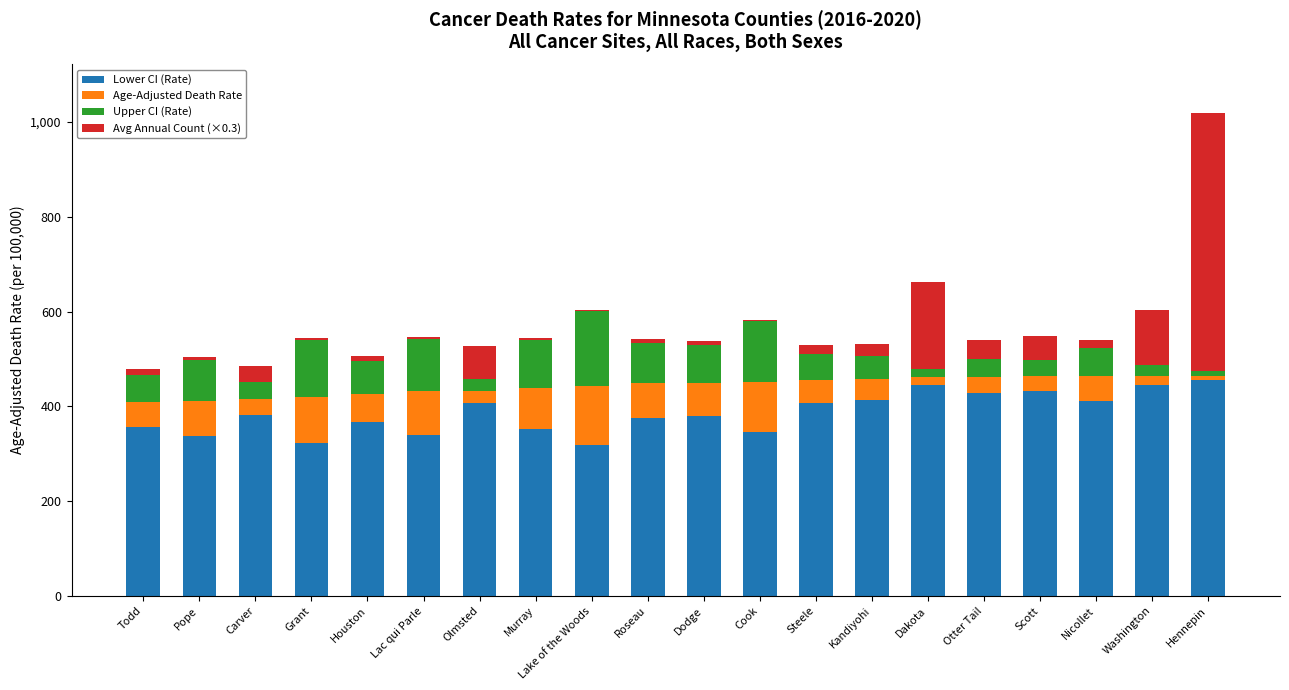

What is the sum of all Lower CI (Rate) values?

7720.1